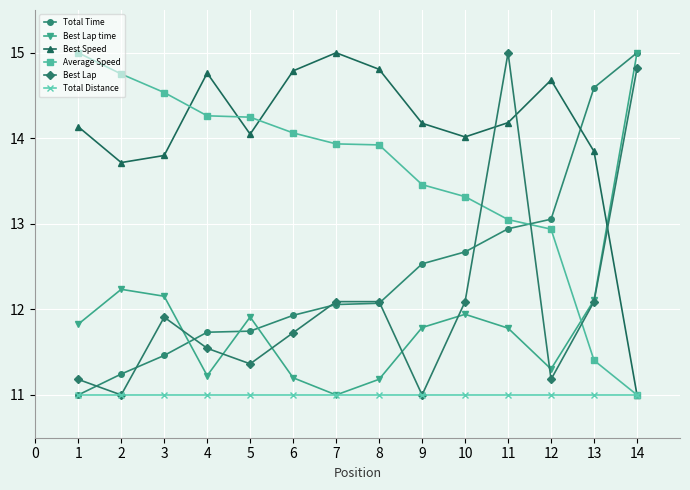

What is the maximum value for Total Distance?

11.0